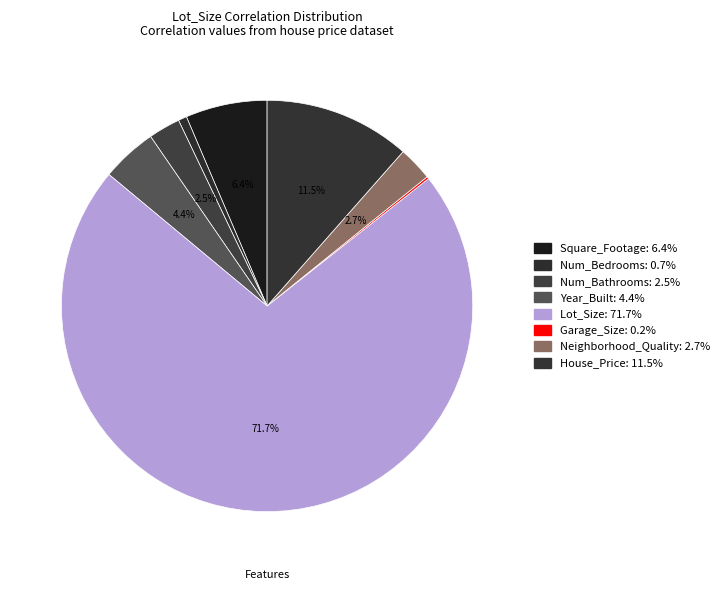

What is the total percentage of House_Price and Year_Built?

15.9%